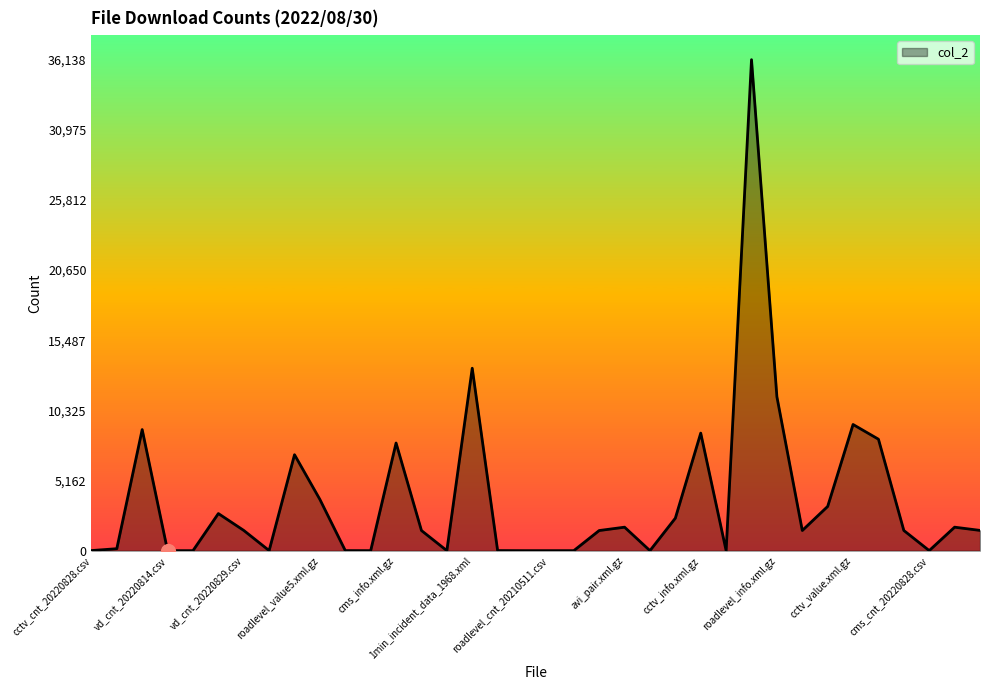

What is the difference between the maximum and minimum values?

36137